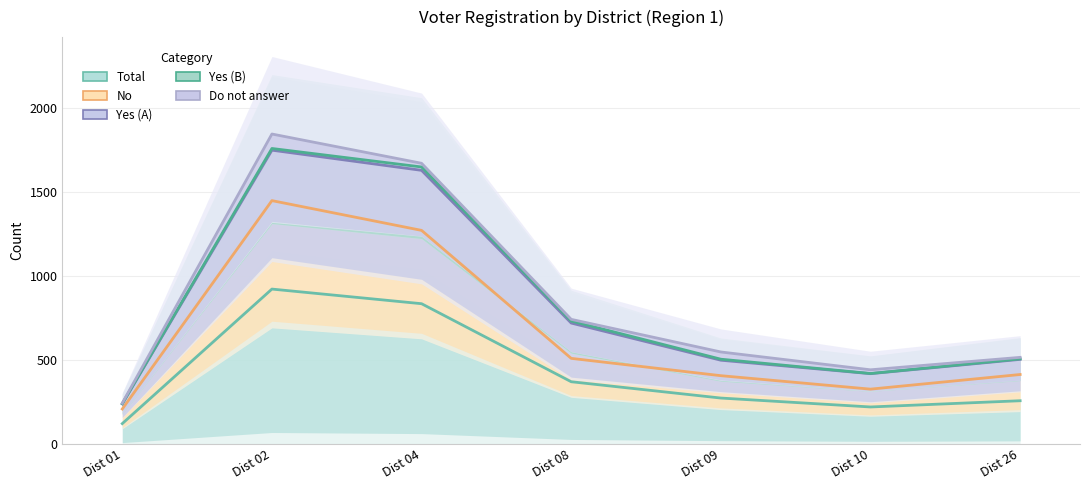

What is the spread (max minus min) of values at Dist 10?

221